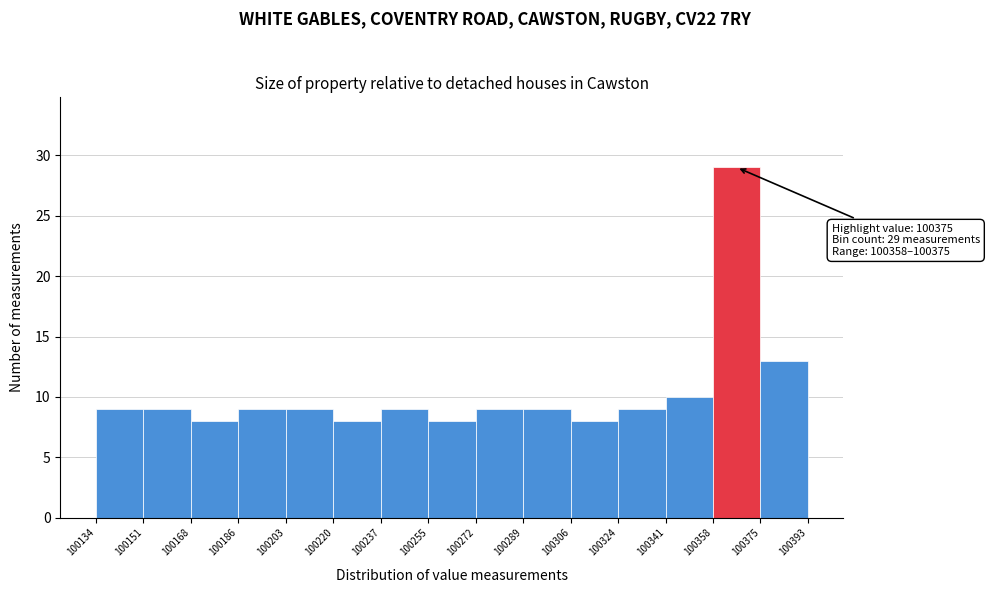

Which range on the x-axis has the tallest bar?

100358 to 100375